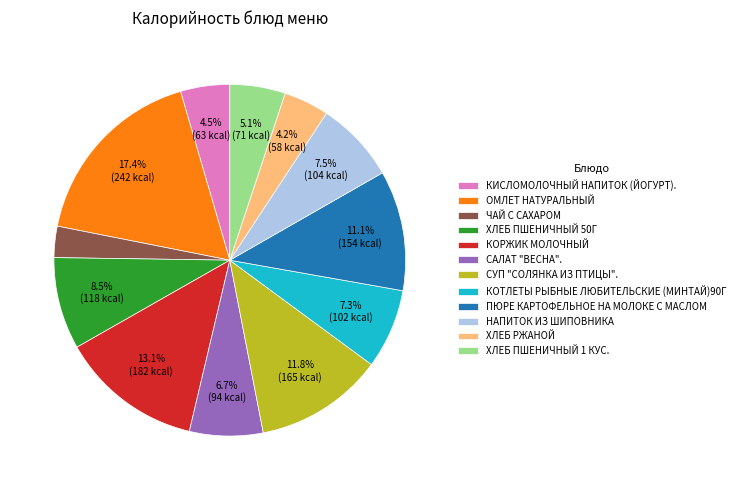

How many segments does this pie chart have?

12